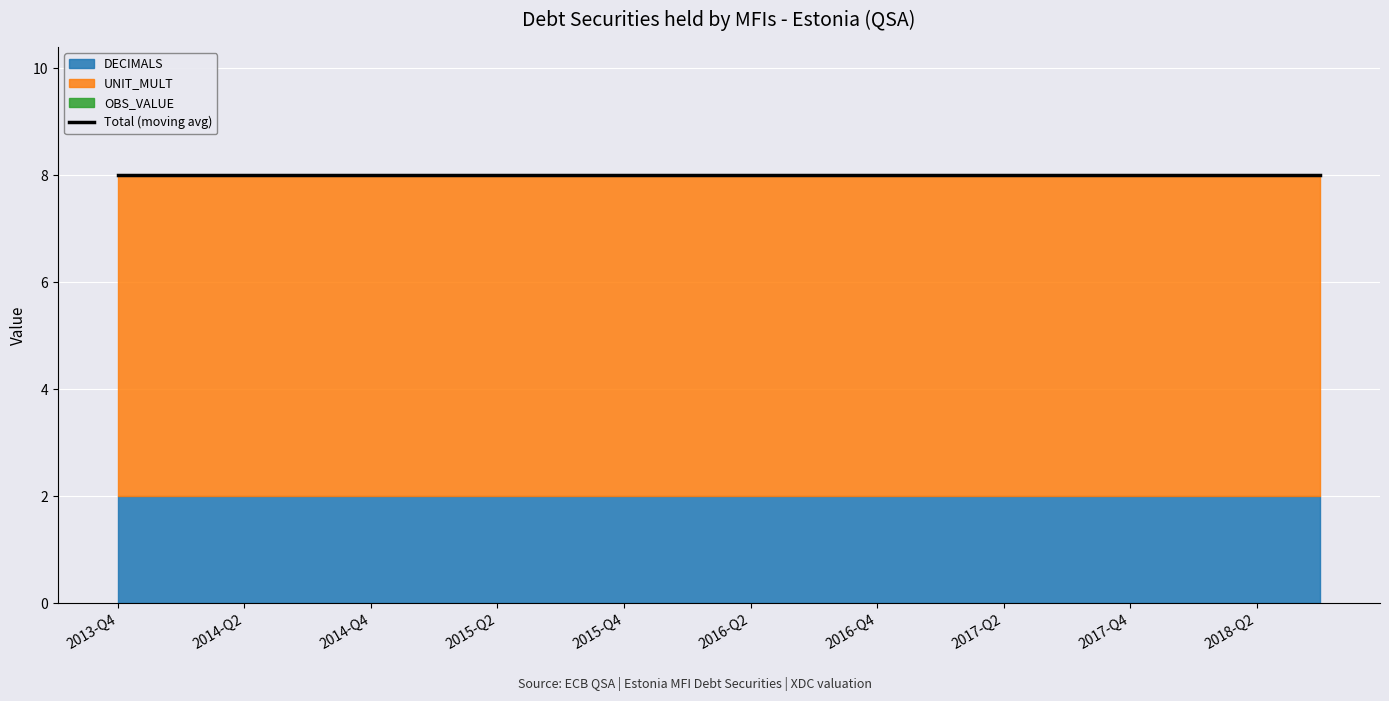

What is the total value across all series at 2016-Q1?

8